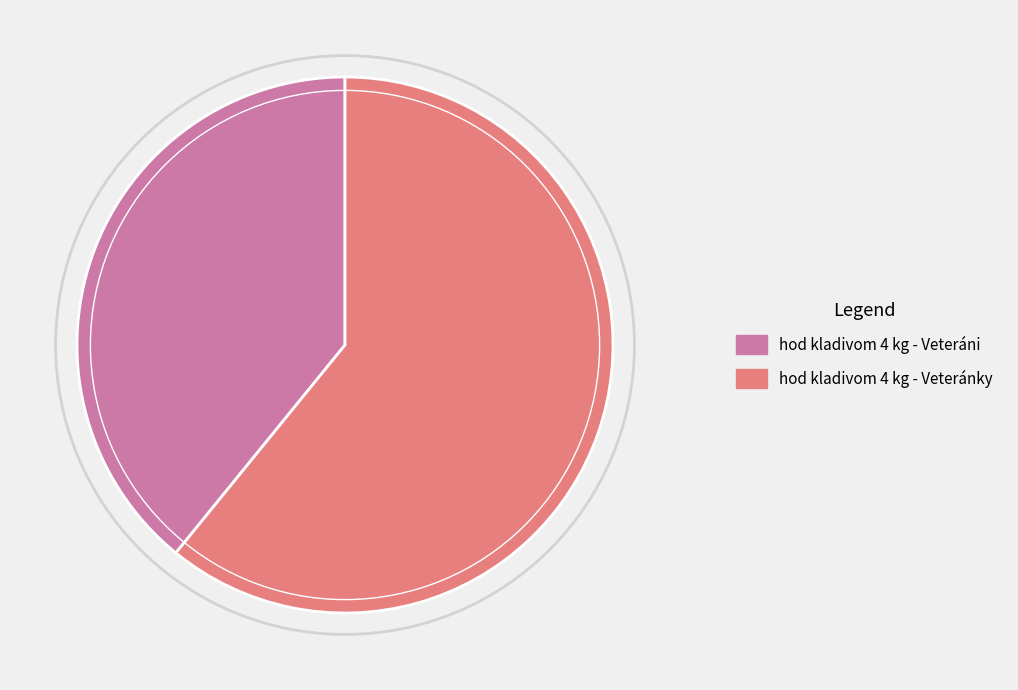

Combined, do hod kladivom 4 kg - Veteránky and hod kladivom 4 kg - Veteráni account for over 50%?

Yes